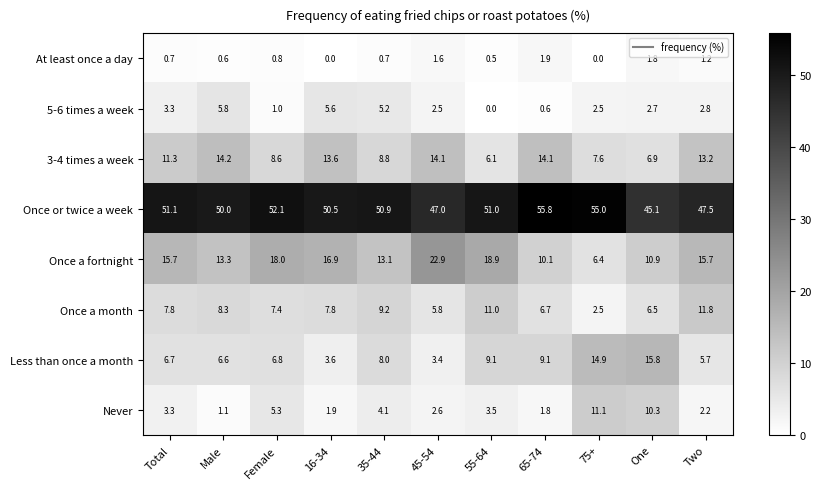

What is the difference between the At least once a day values at 16-34 and Female?

0.8